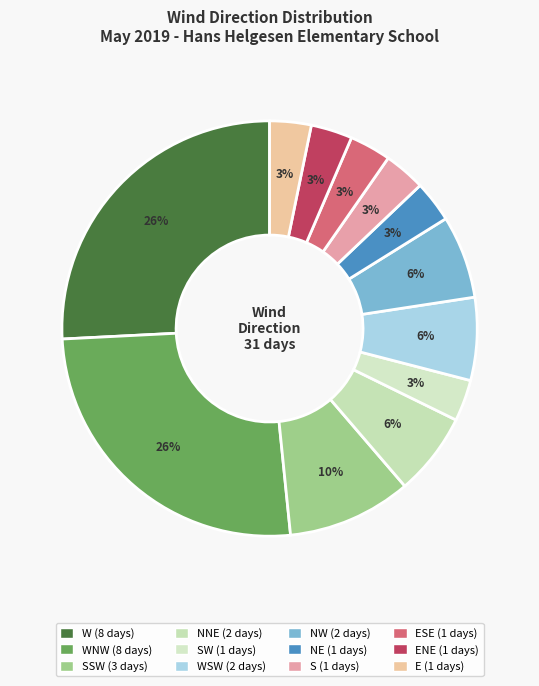

How many slices are in this pie chart?

12